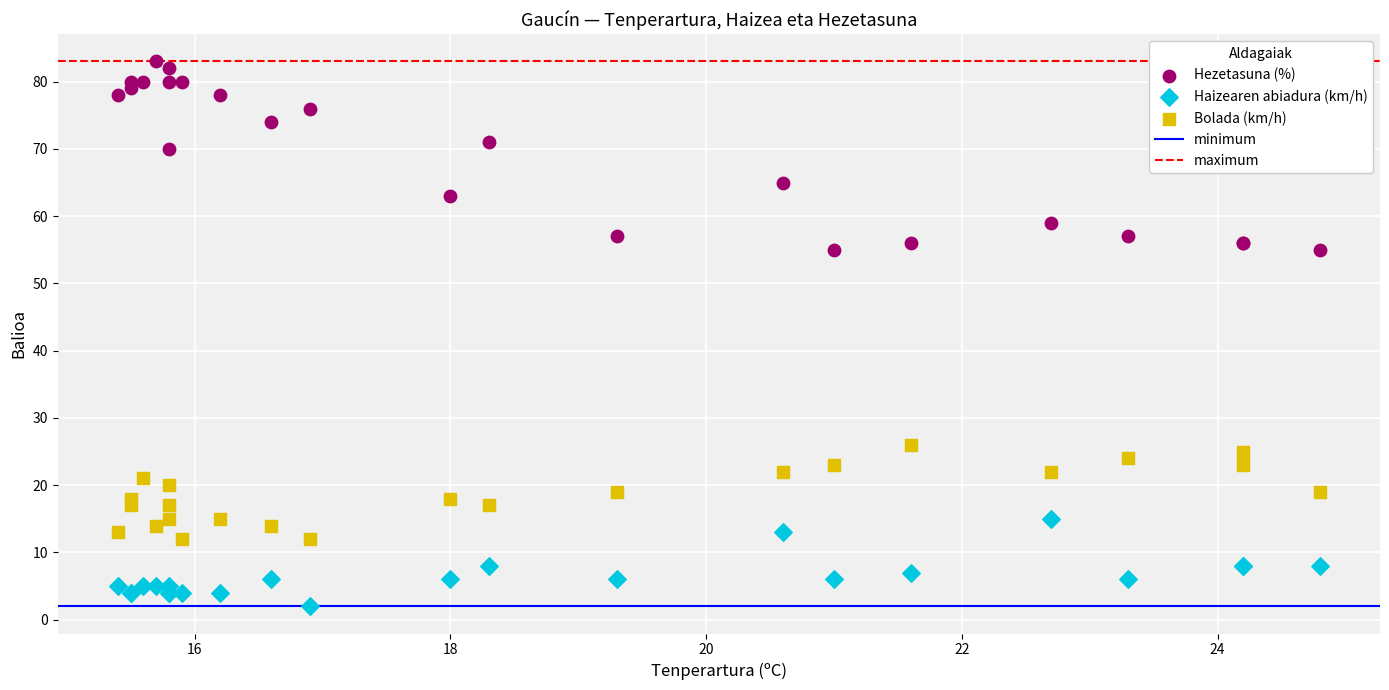

Which series reaches the minimum Y coordinate?

Haizearen abiadura (km/h)